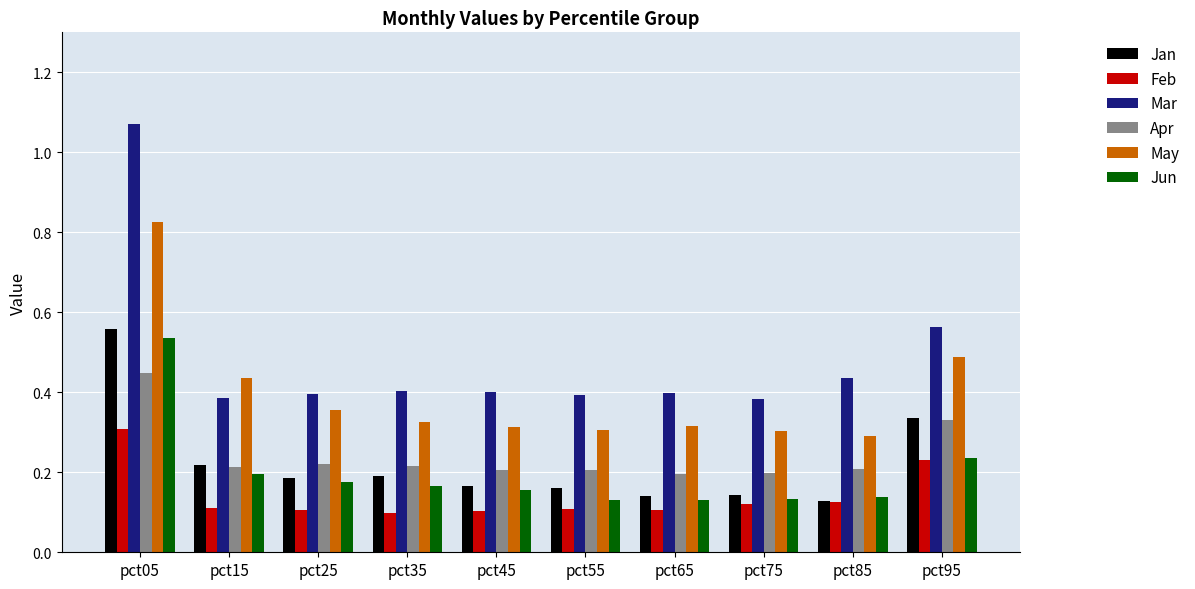

Between pct05 and pct15, which series saw the biggest shift?

Mar